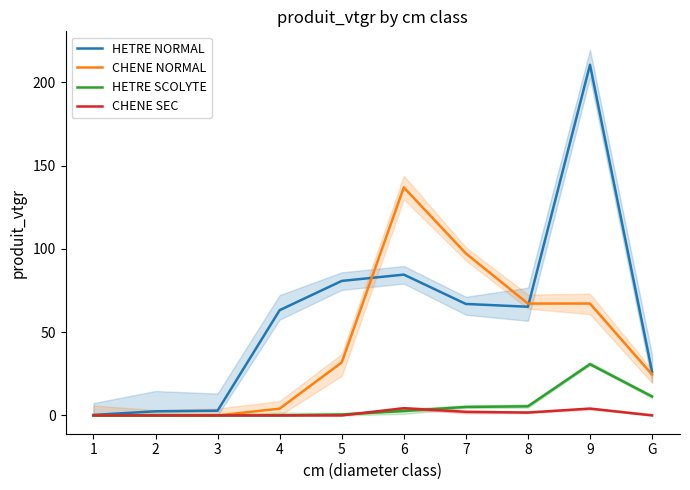

At how many categories does at least one series exceed 102?

2